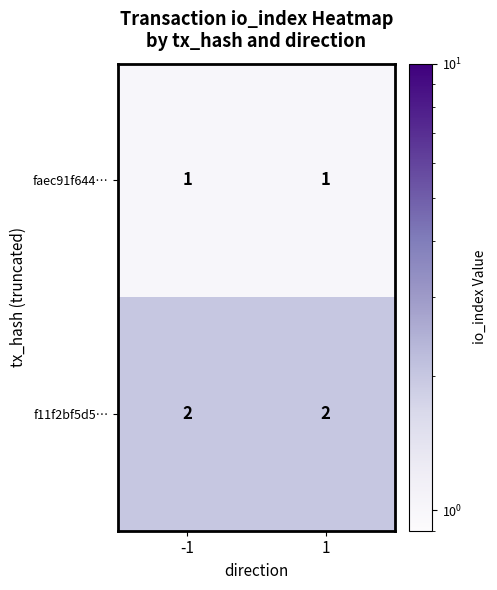

Reading left to right, extract all data points from this chart.

faec91f644…: 1	1
f11f2bf5d5…: 2	2